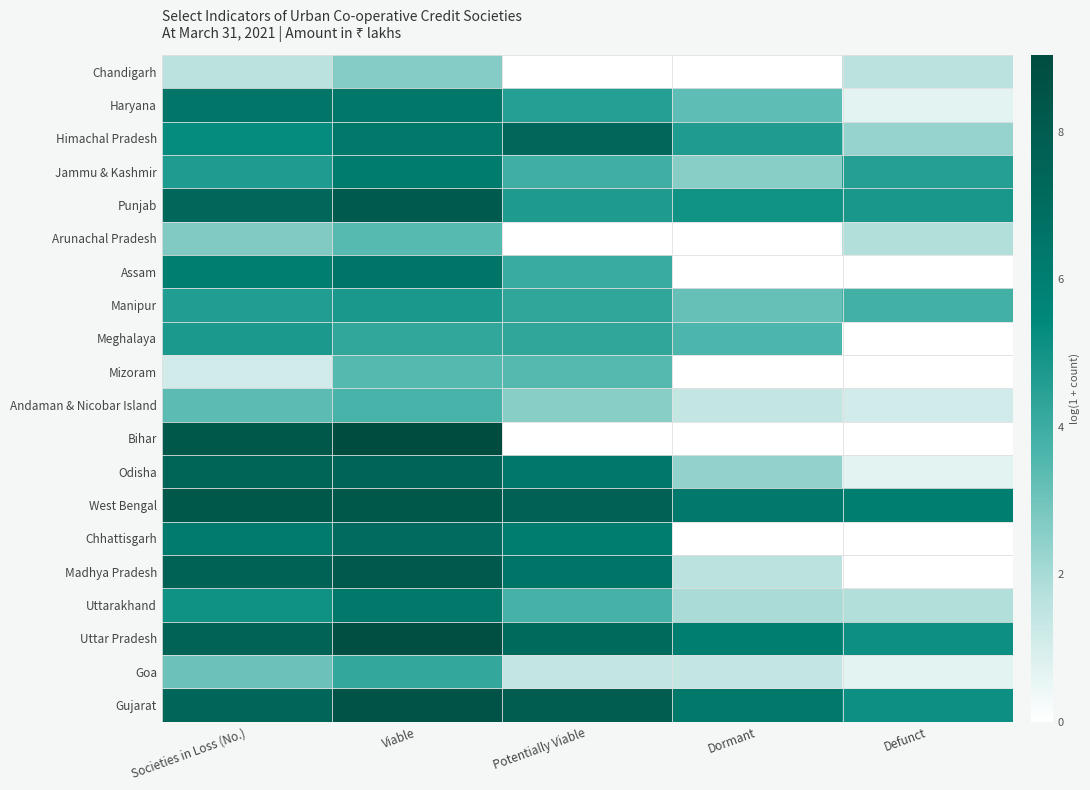

At Potentially Viable, list the series in order from smallest to largest.

Chandigarh, Arunachal Pradesh, Bihar, Goa, Andaman & Nicobar Island, Mizoram, Uttarakhand, Jammu & Kashmir, Assam, Manipur, Meghalaya, Haryana, Punjab, Chhattisgarh, Odisha, Madhya Pradesh, Uttar Pradesh, Himachal Pradesh, West Bengal, Gujarat